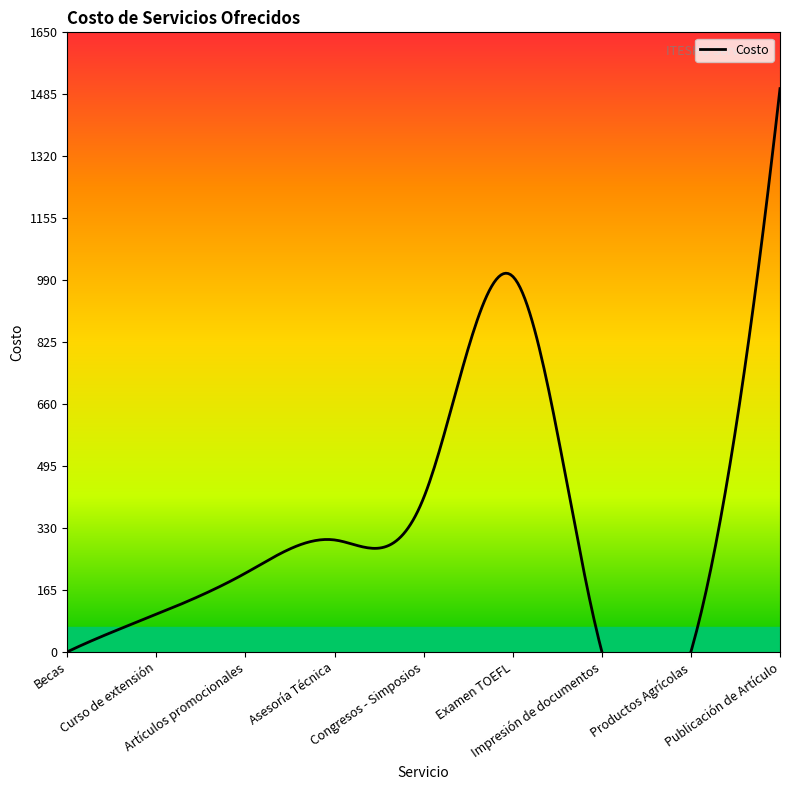

The value at Impresión de documentos is 0.6. True or false?

False